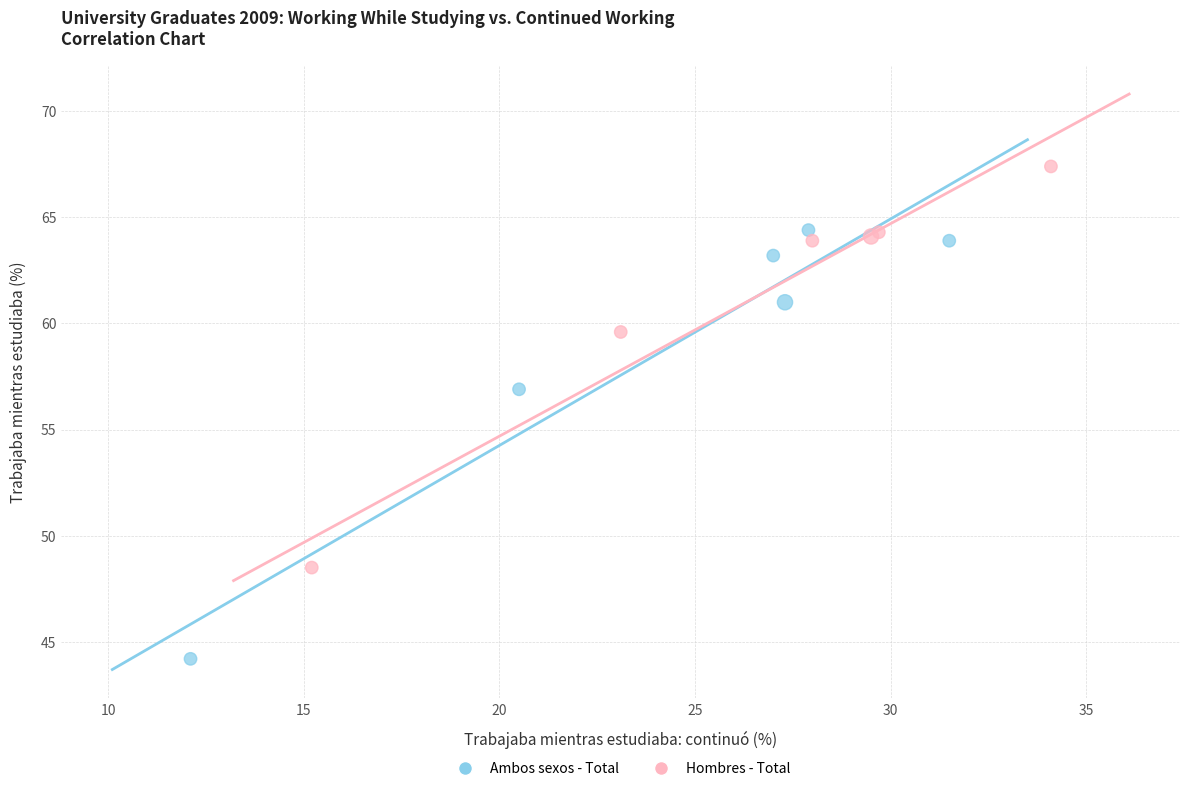

Which series reaches the maximum Y coordinate?

Hombres - Total